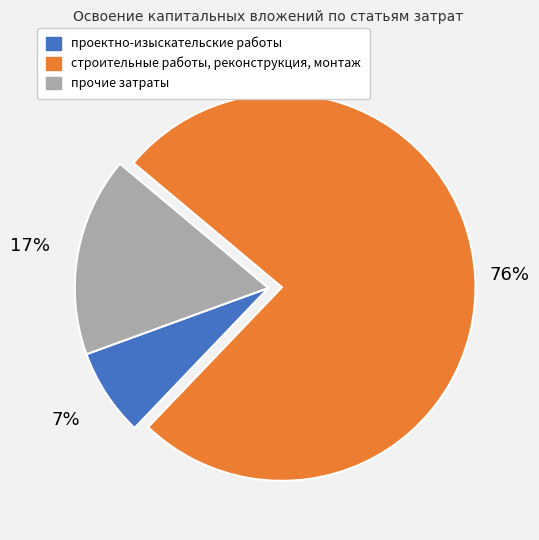

What percentage is the проектно-изыскательские работы slice, to the nearest percent?

7%